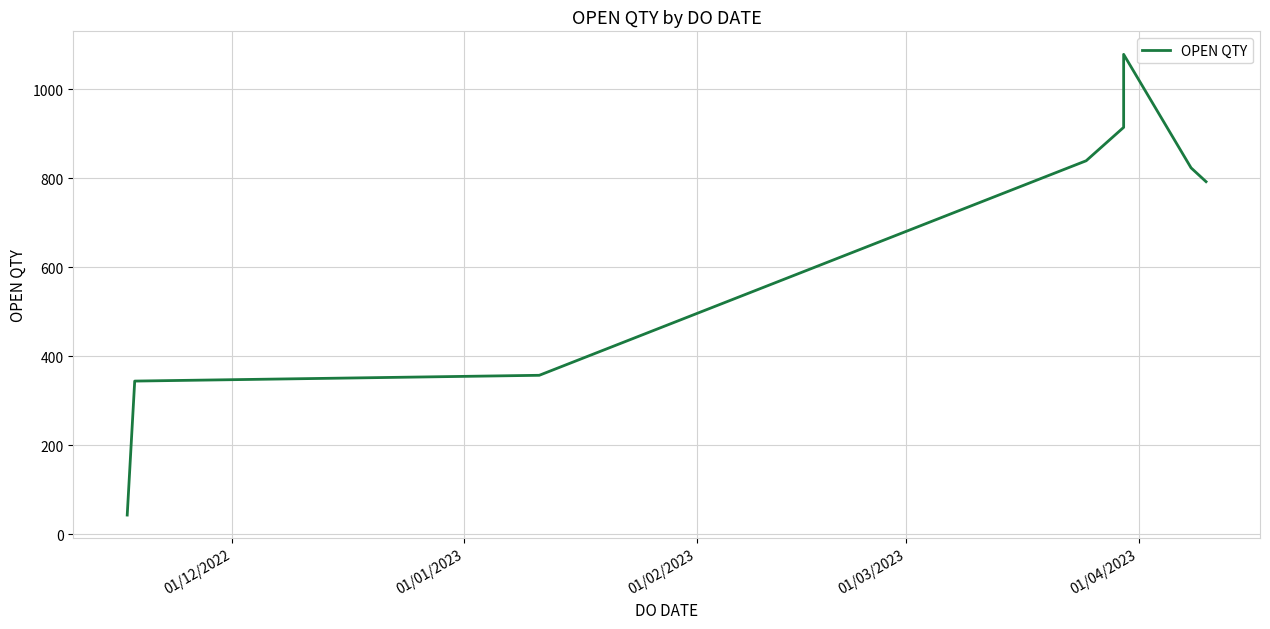

How many points are higher than both their immediate neighbors (excluding endpoints)?

1